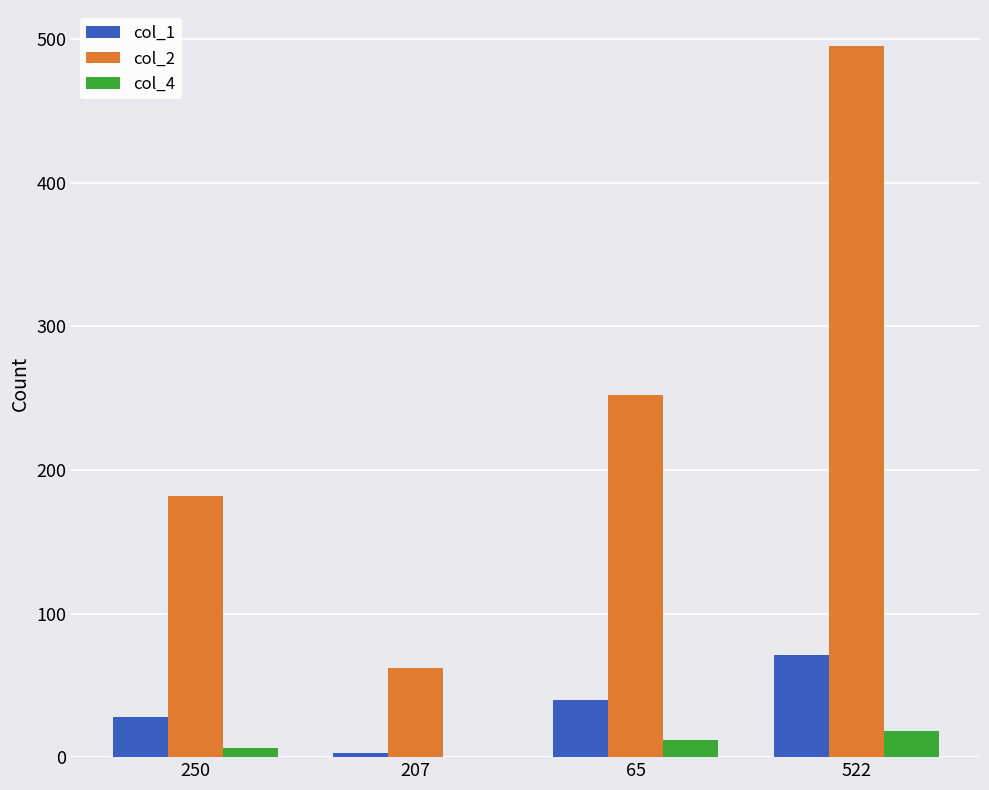

What is the sum of all col_4 values?

37.1